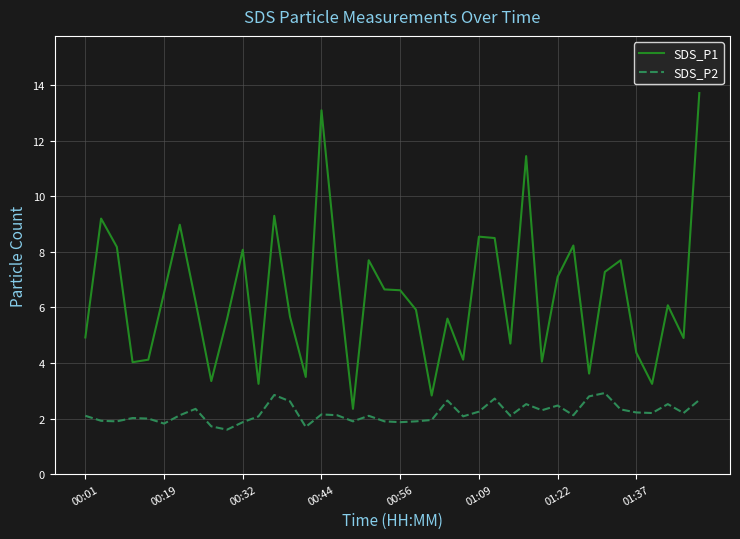

True or false: SDS_P2 and SDS_P1 intersect in this chart.

False